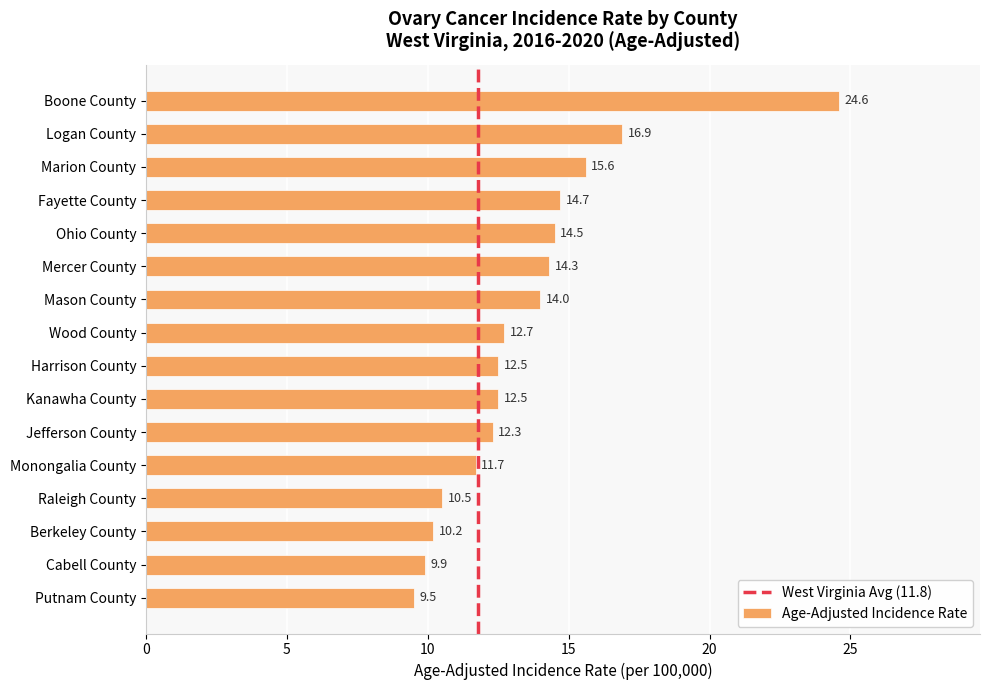

How many bars are there in total?

16